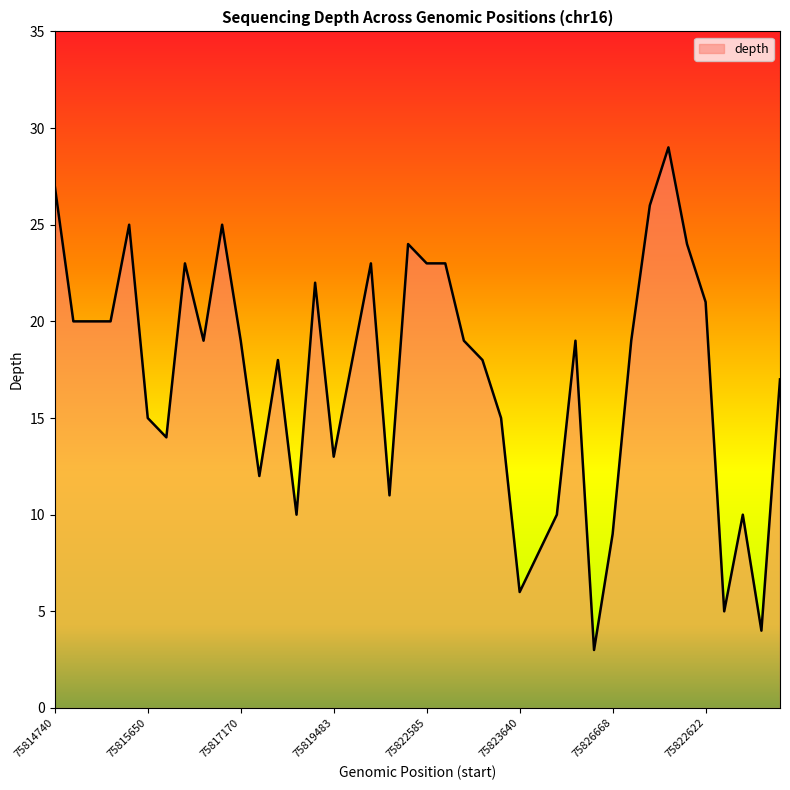

What is the difference between the maximum and minimum values?

26